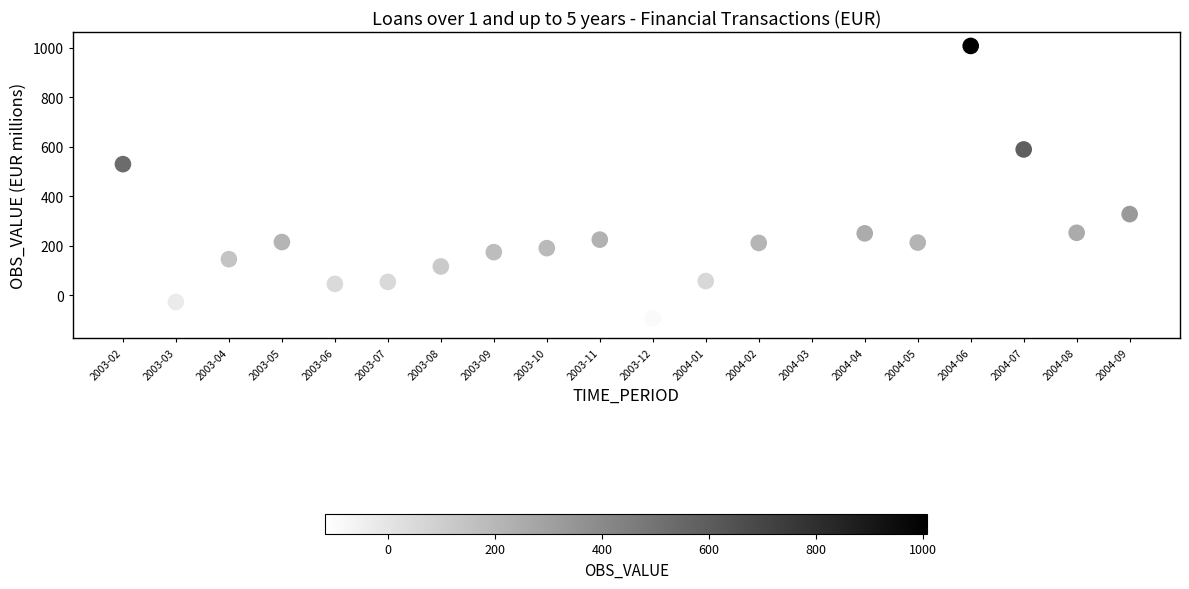

What Y value in the scatter plot is closest to 445?

529.9